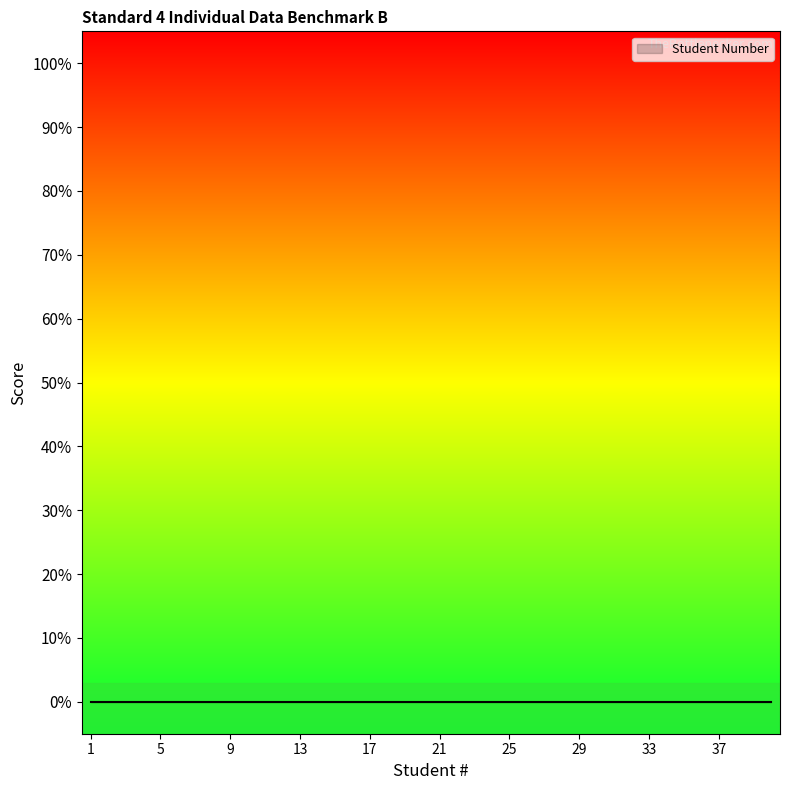

Between 29 and 18, which is larger?

29